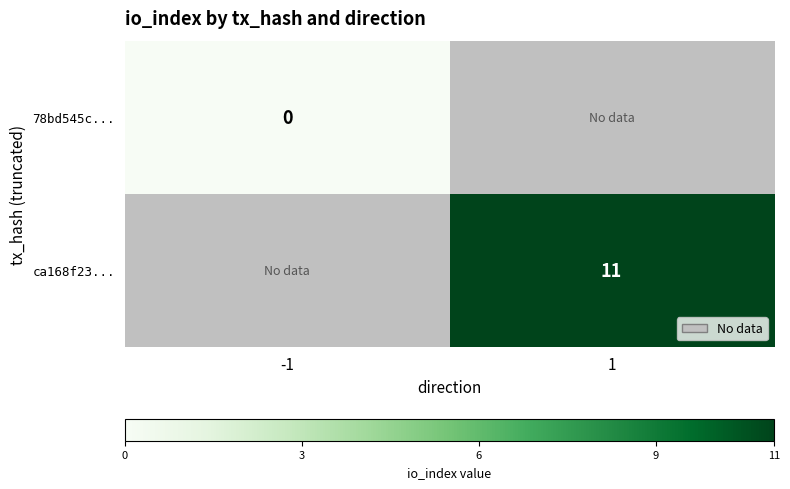

Count the number of categories in the chart.

2